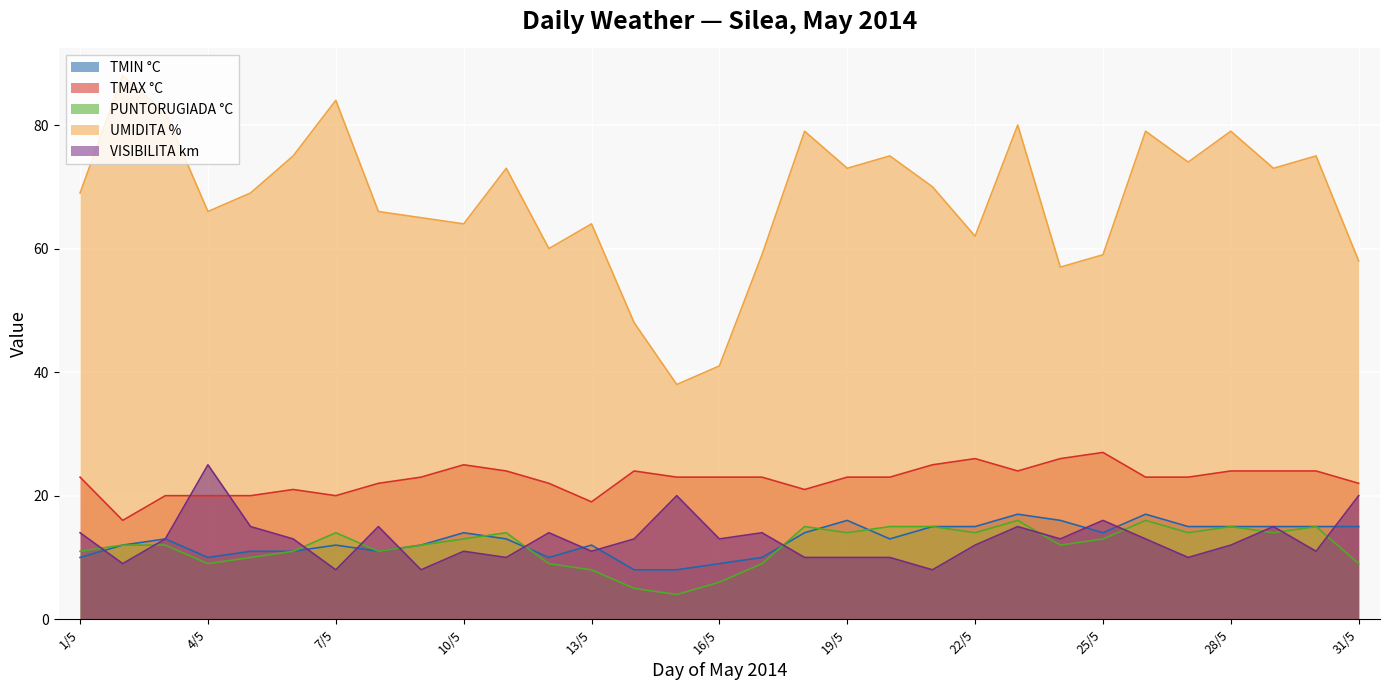

What is the spread (max minus min) of values at 22/5?

50